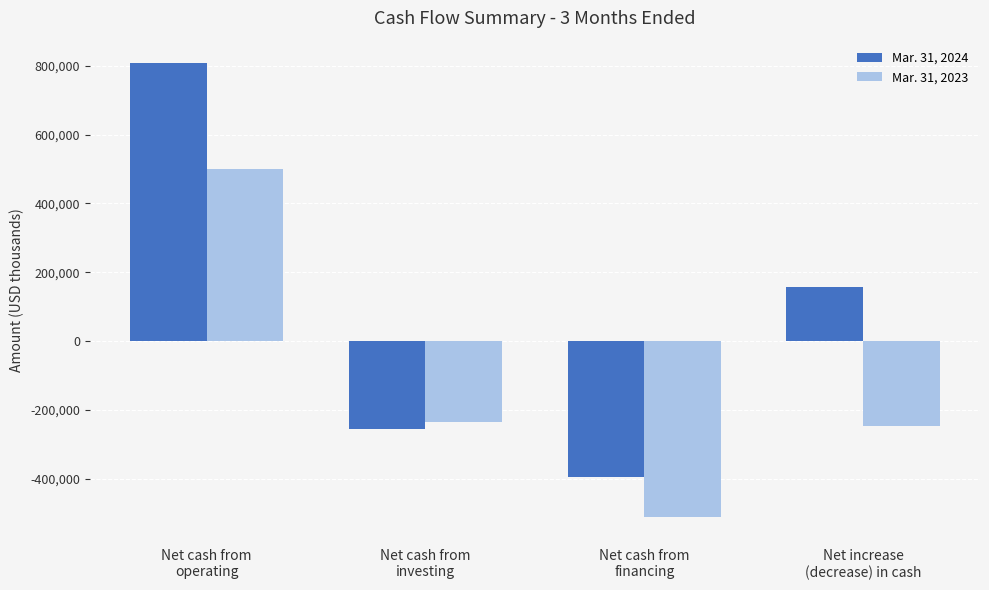

Which series has the largest range (max minus min)?

Mar. 31, 2024